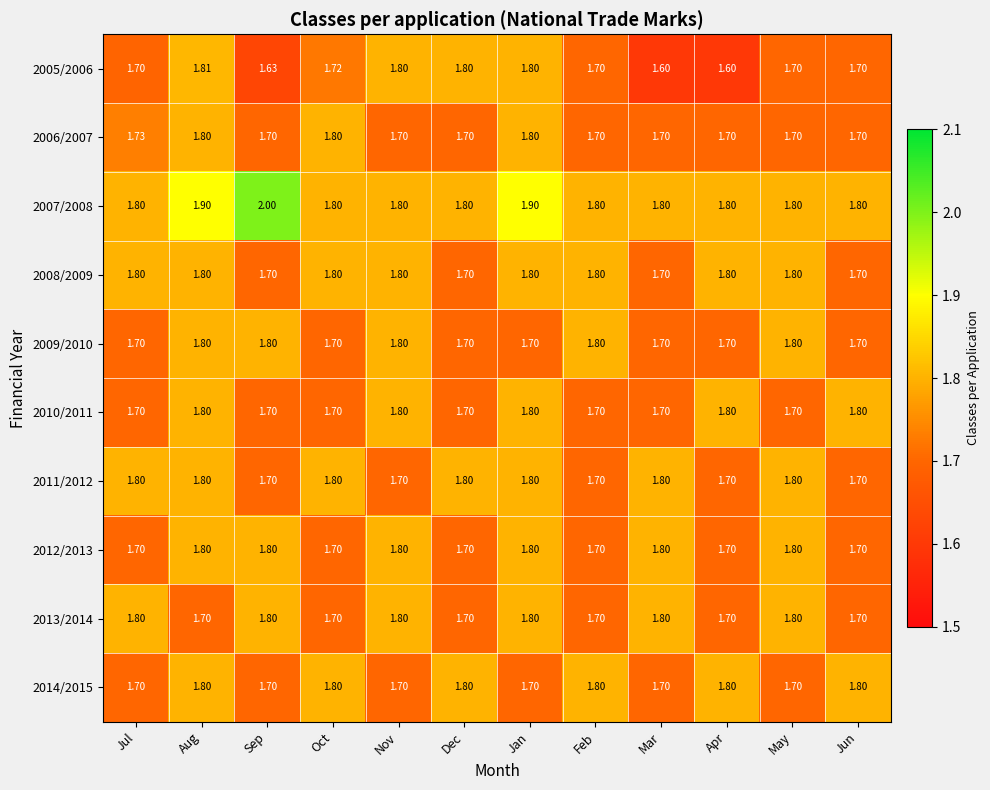

How many categories are shown in the chart?

12